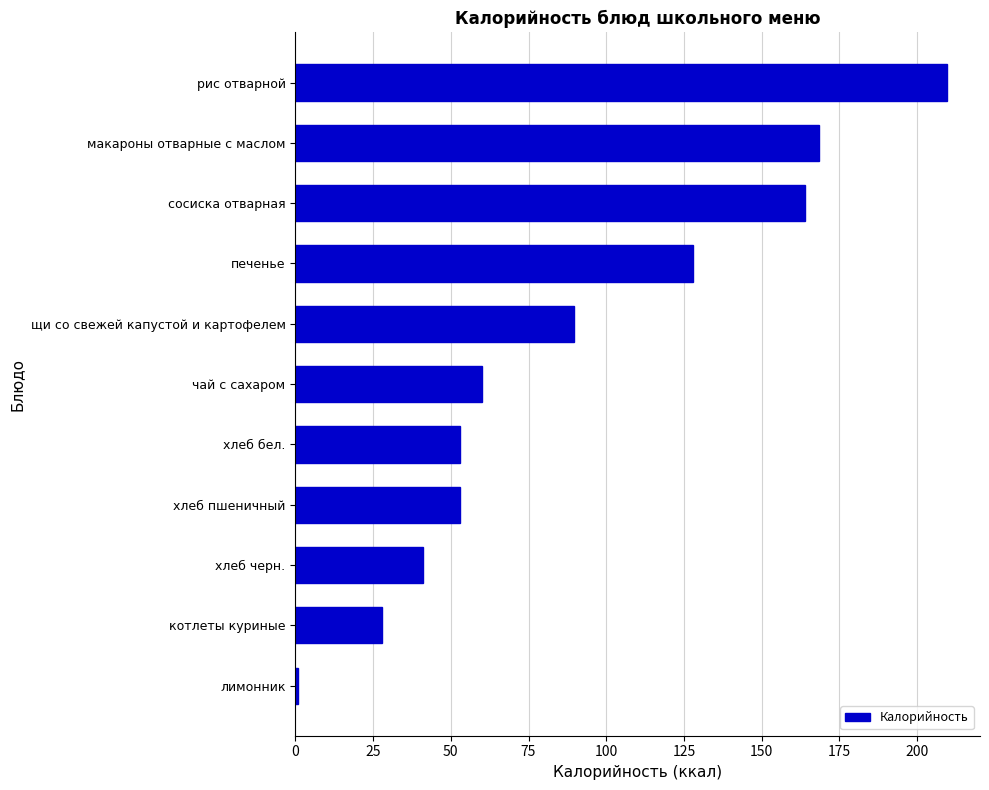

Between хлеб бел. and печенье, which is larger?

печенье